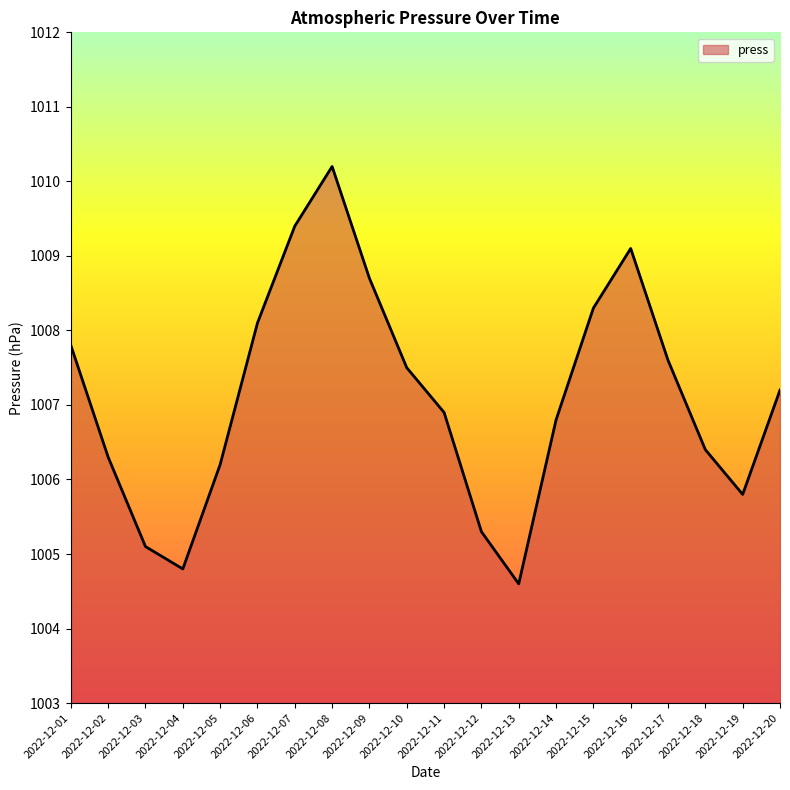

True or false: the data shows 403.2 at 2022-12-14.

False